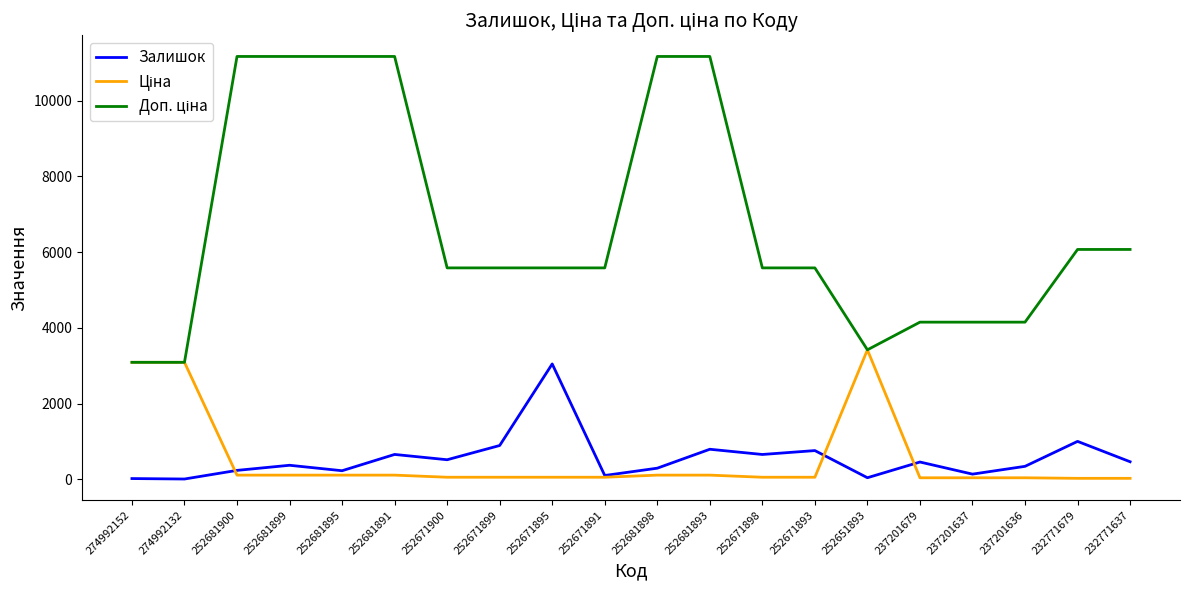

What is the difference between the second highest and second lowest values in the Залишок series?

982.0